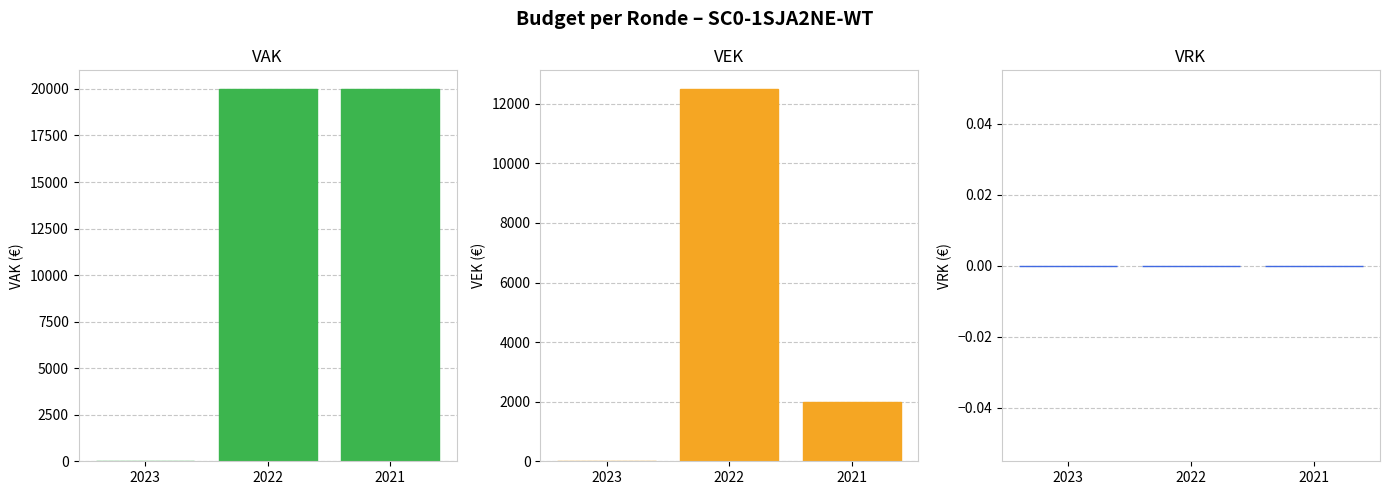

At which category is the sum across all series the highest?

2022